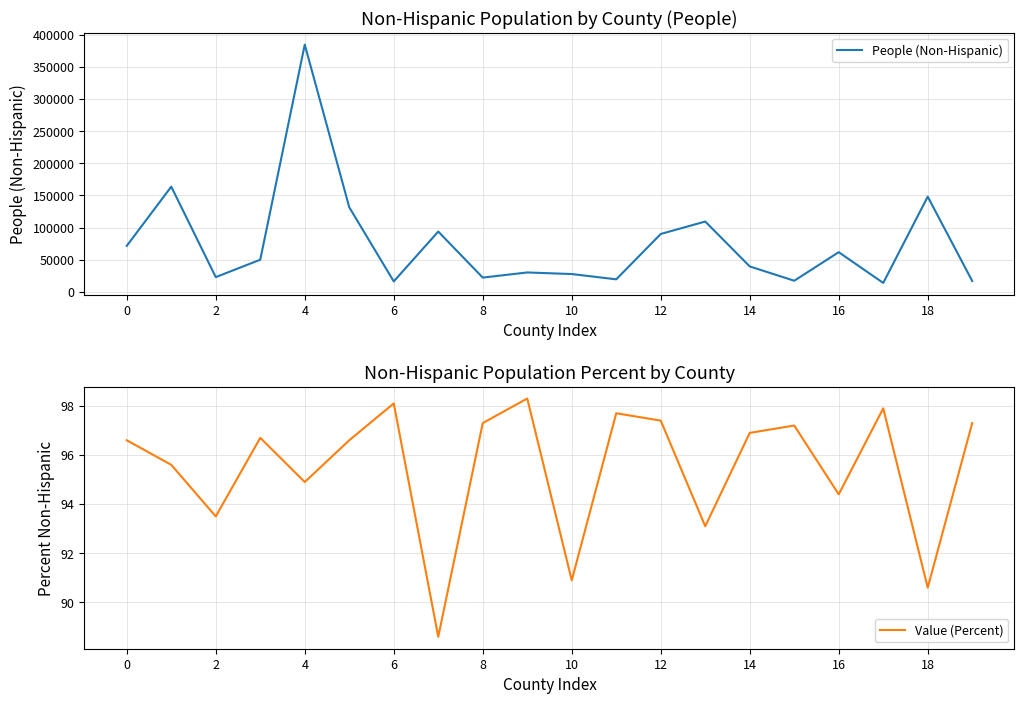

The value of People (Non-Hispanic) at 2 is 22925. True or false?

True